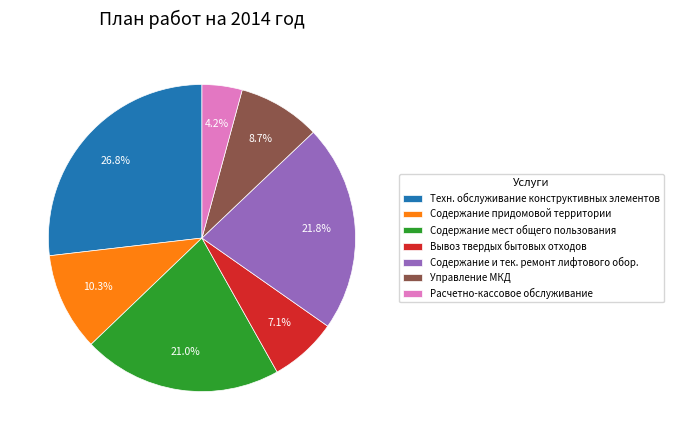

Rank the categories by value from lowest to highest.

Расчетно-кассовое обслуживание, Вывоз твердых бытовых отходов, Управление МКД, Содержание придомовой территории, Содержание мест общего пользования, Содержание и тек. ремонт лифтового обор., Техн. обслуживание конструктивных элементов